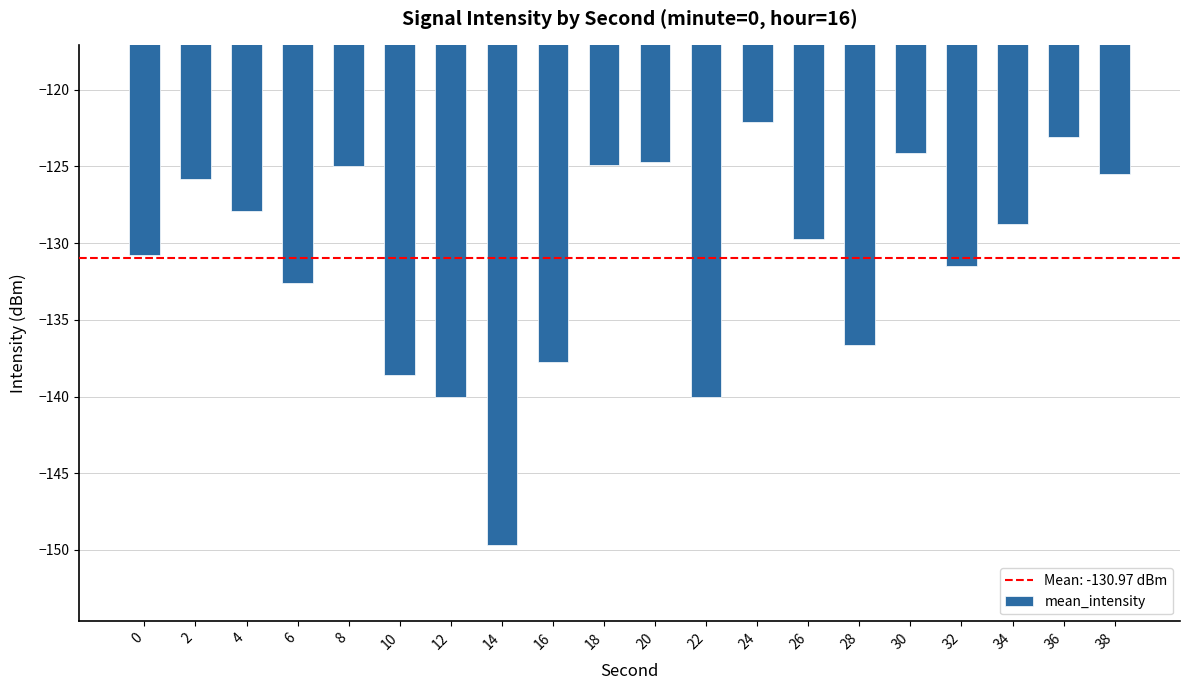

Read the value at 18.

-124.9